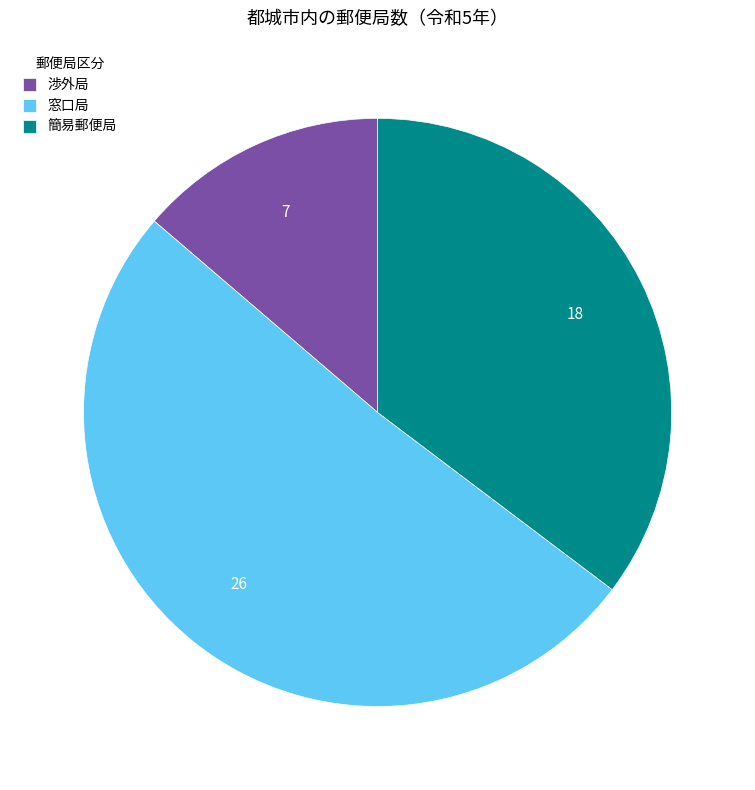

Rank the categories by value from lowest to highest.

渉外局, 簡易郵便局, 窓口局